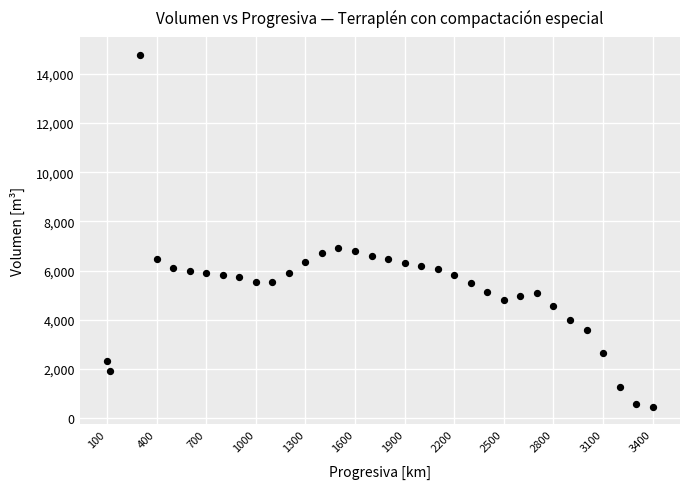

What is the range of X values (max minus min)?

3300.0